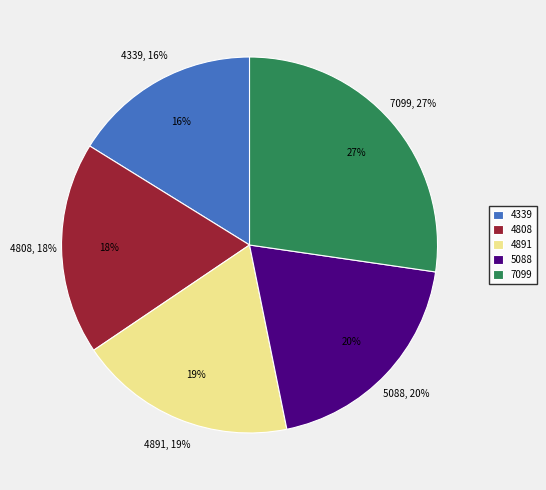

Does 4891 represent more than half of the total?

No